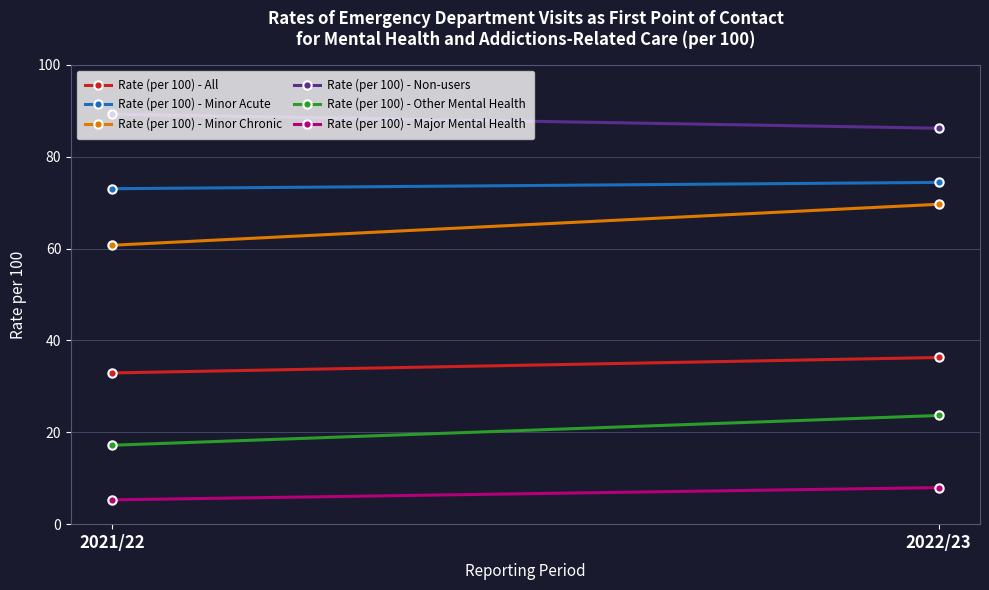

What is the value of the Rate (per 100) - Non-users point at the 1st from the left?

89.3